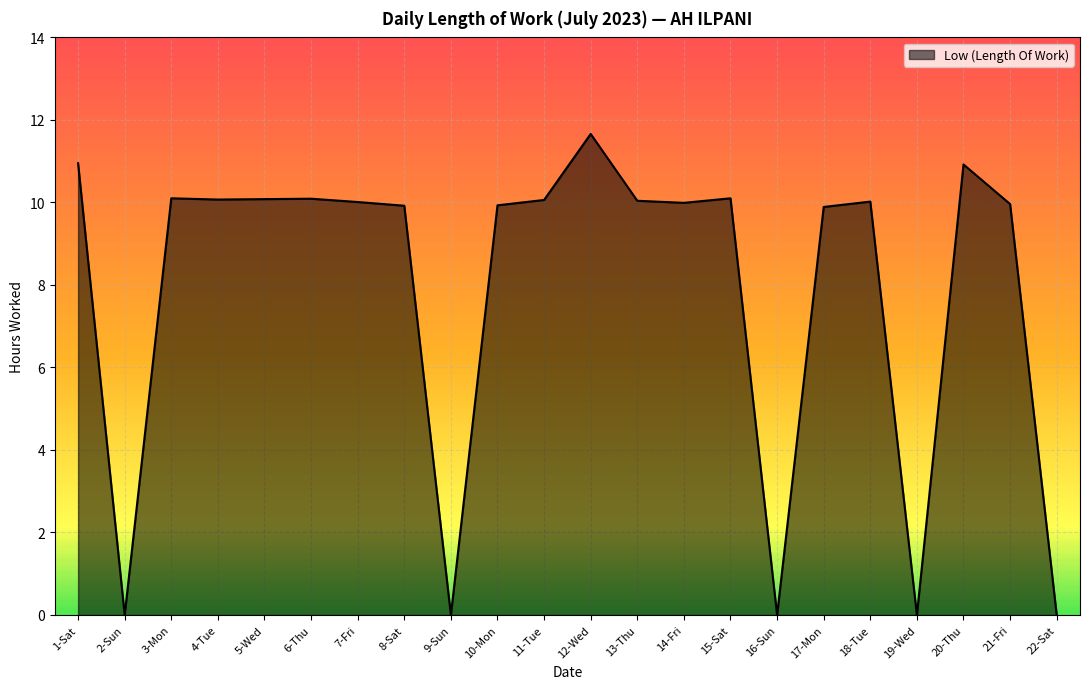

What value does the data have at 15-Sat?

10.1